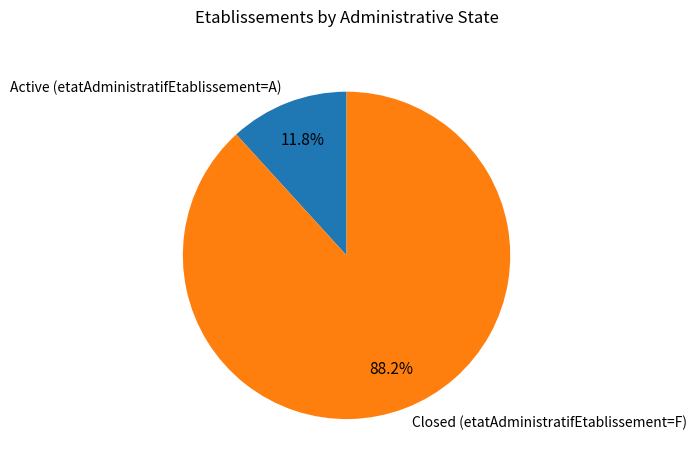

Which has a higher value, Closed (etatAdministratifEtablissement=F) or Active (etatAdministratifEtablissement=A)?

Closed (etatAdministratifEtablissement=F)